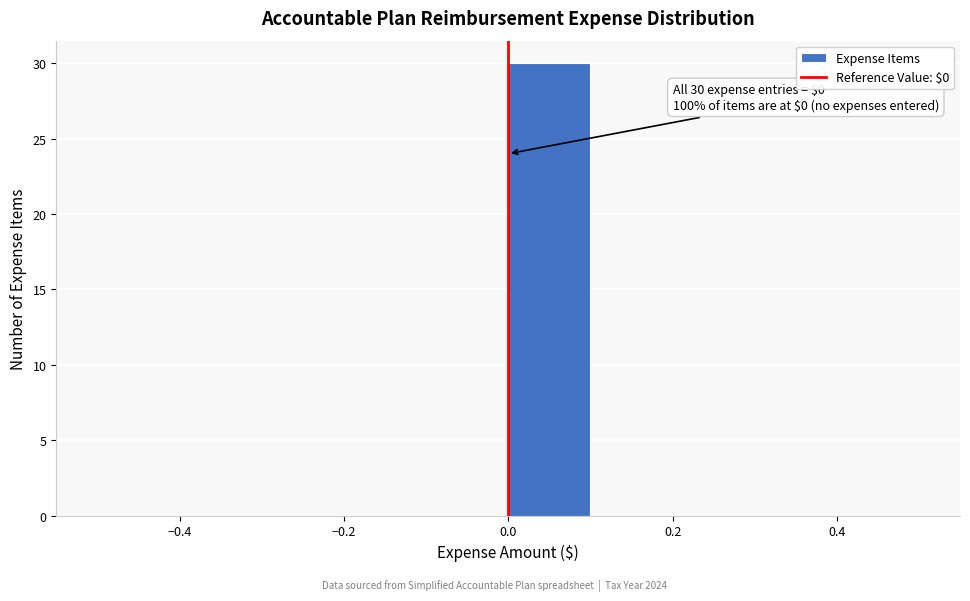

Which range on the x-axis has the tallest bar?

0.0 to 0.1